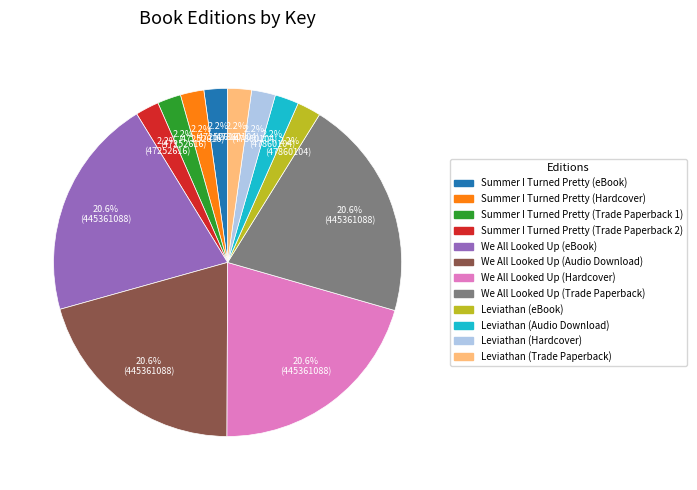

Count the number of slices in the pie.

12